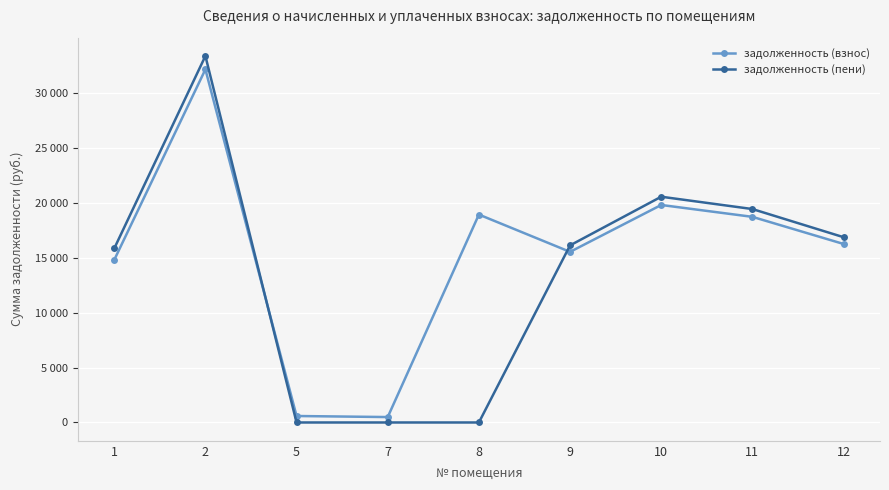

Is the value of задолженность (взнос) at 9 greater than the value of задолженность (пени) at 7?

Yes